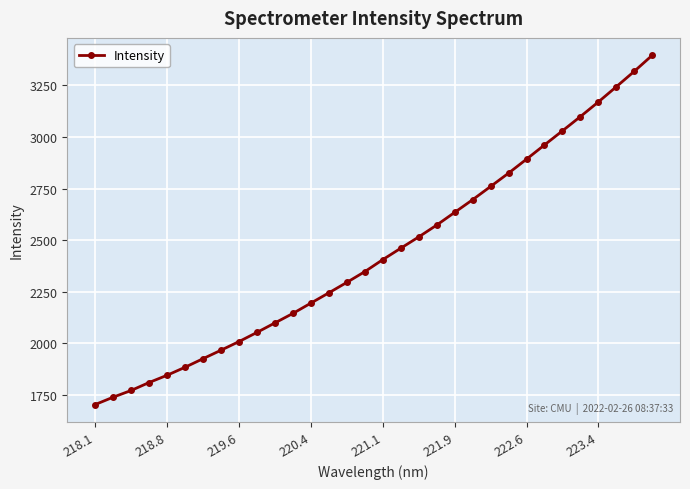

What is the difference between the maximum and minimum values?

1693.2